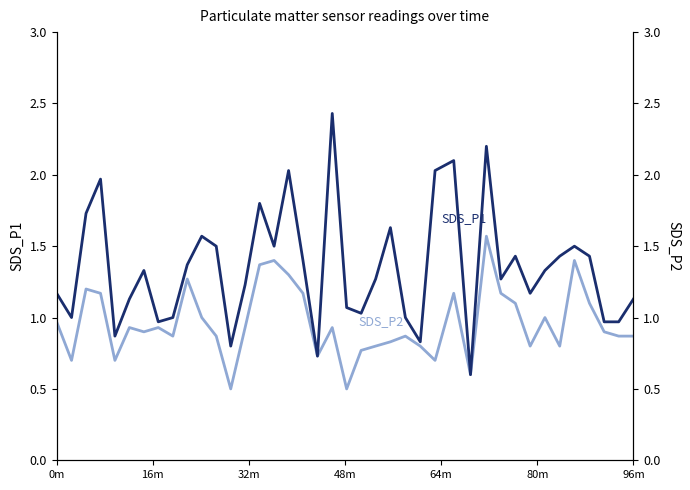

At how many categories does at least one series exceed 1?

29